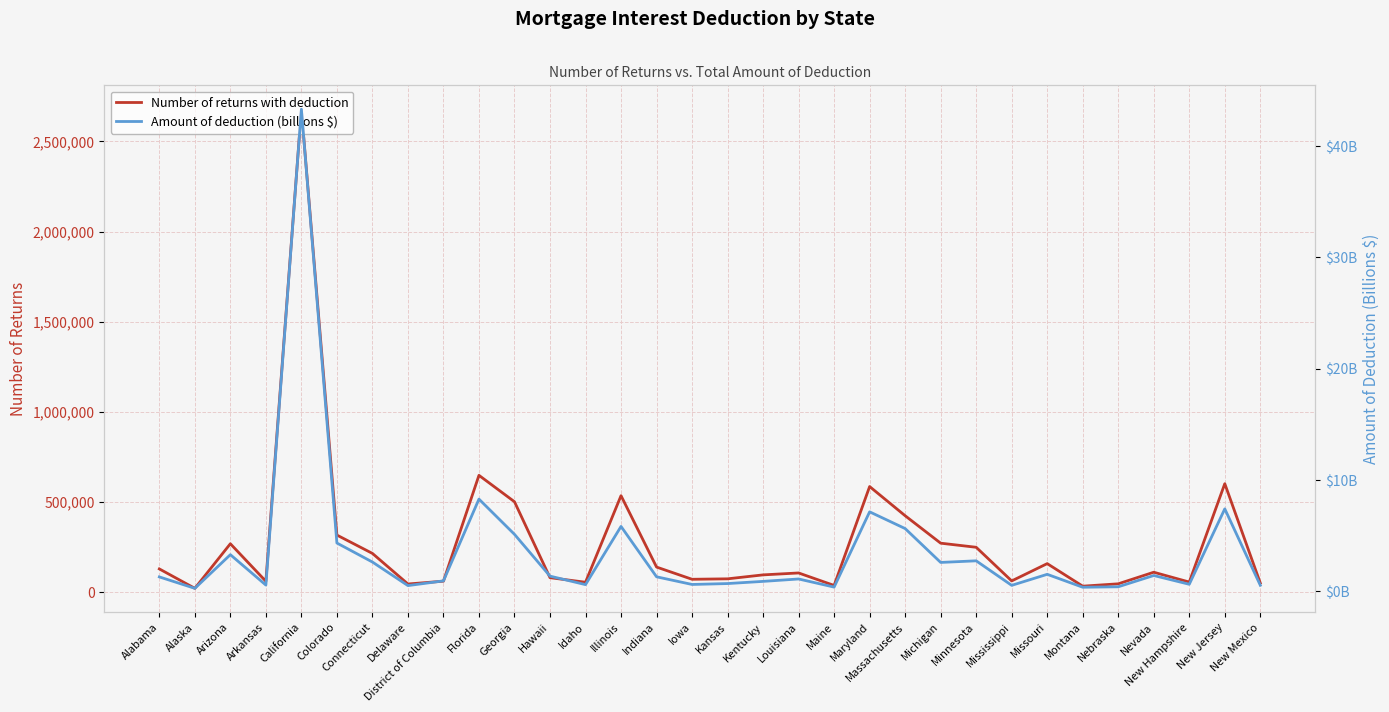

At how many categories does at least one series exceed 145726?

13